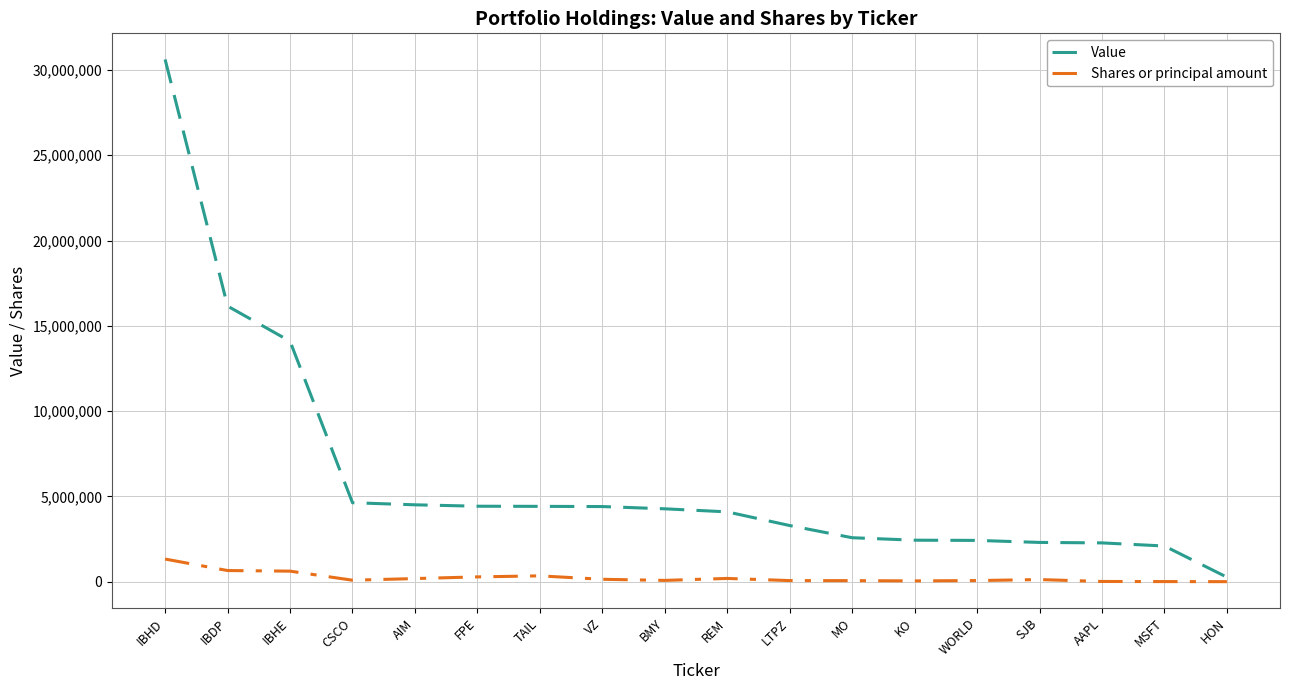

Is it true that Value equals 4219774 at WORLD?

False